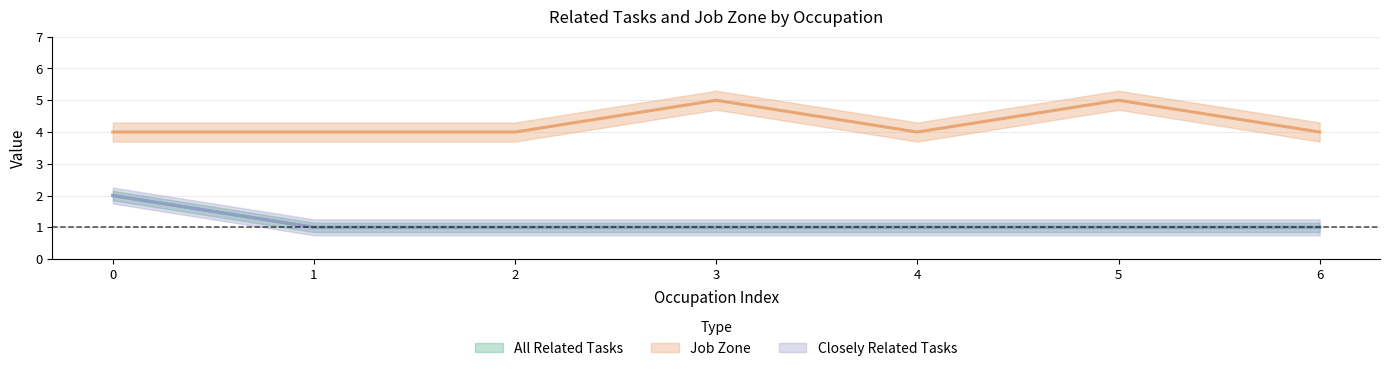

Reading left to right, transcribe all the data shown in this chart.

All Related Tasks: 2	1	1	1	1	1	1
Job Zone: 4	4	4	5	4	5	4